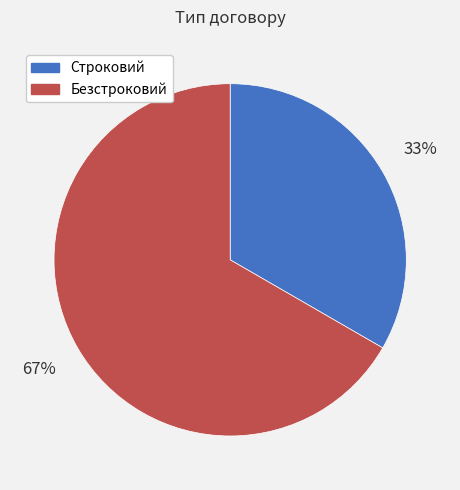

To the nearest percent, what is the average slice percentage?

50%